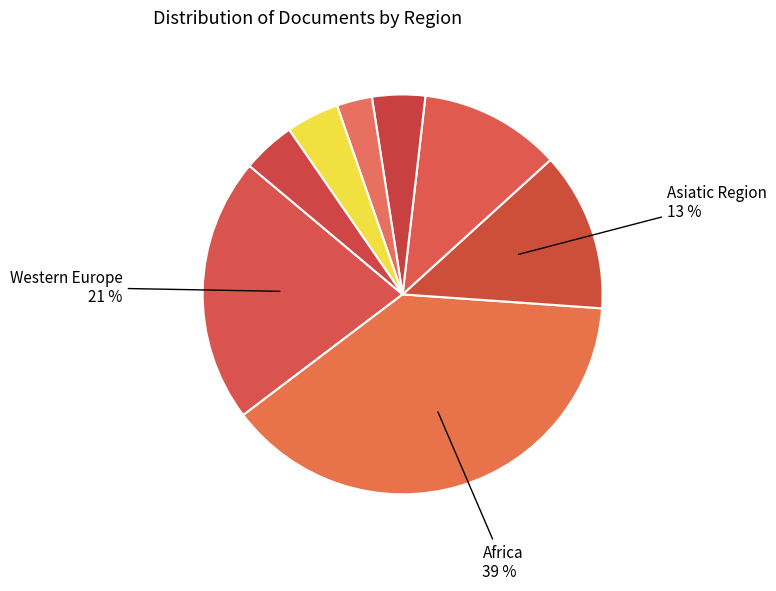

Count the number of slices in the pie.

8